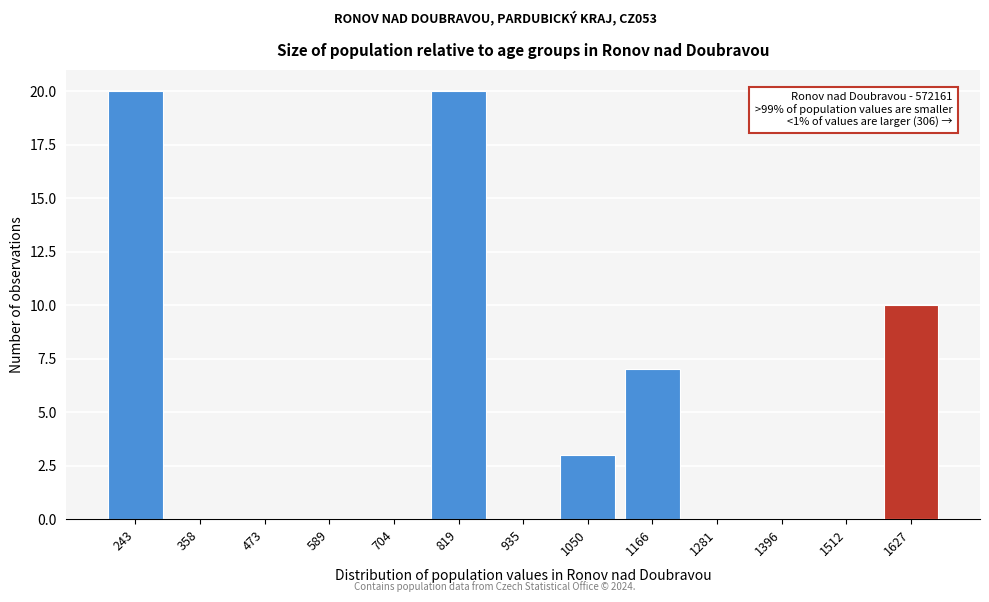

Reading left to right, what are all the values shown in this chart?

243=20	358=0	473=0	589=0	704=0	819=20	935=0	1050=3	1166=7	1281=0	1396=0	1512=0	1627=10